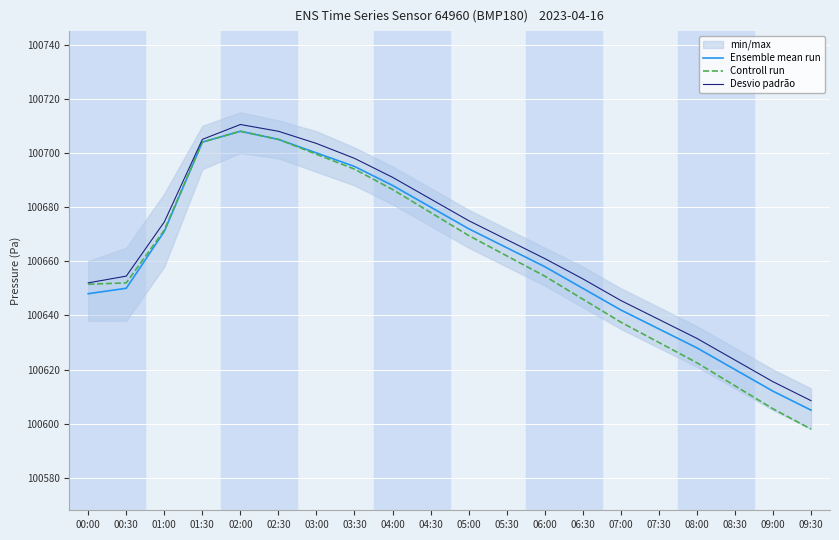

Which has a higher value, 00:00 or 05:30?

05:30